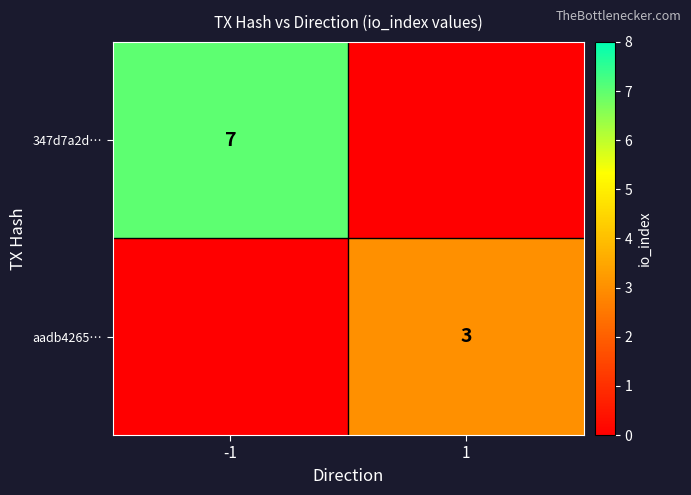

Count the aadb4265… values in the range 0 to 3.

2